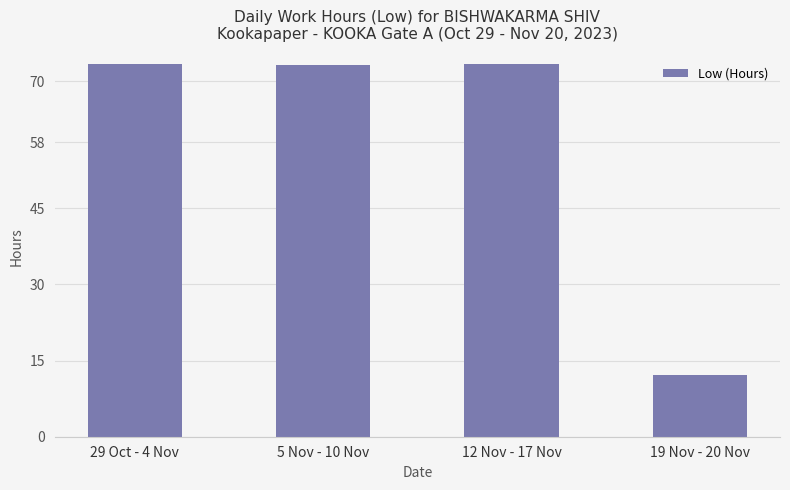

Where is the data nearest to the value 42?

19 Nov - 20 Nov